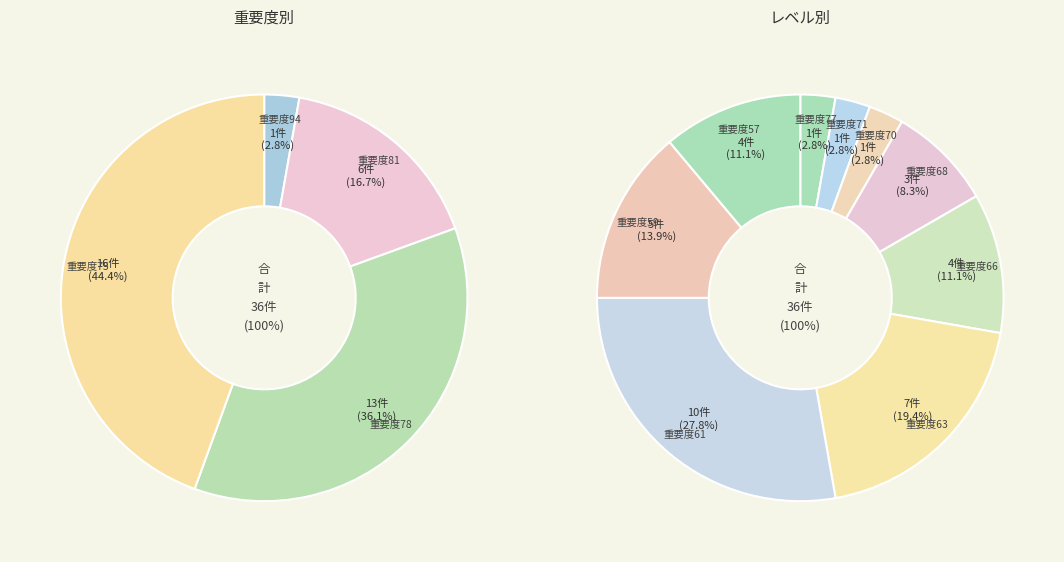

Between 81 and 69, which is larger?

81